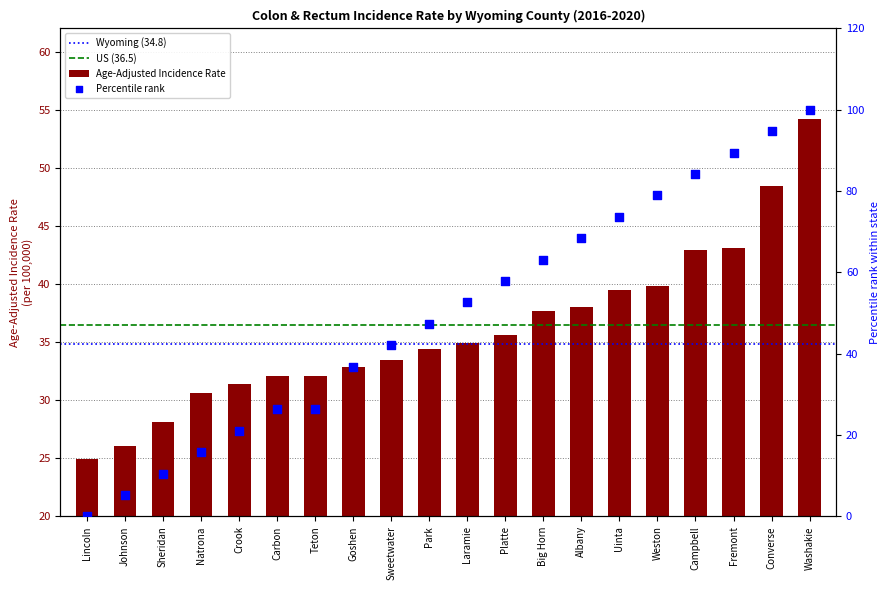

What is the change in value from Johnson to Washakie?

+28.1